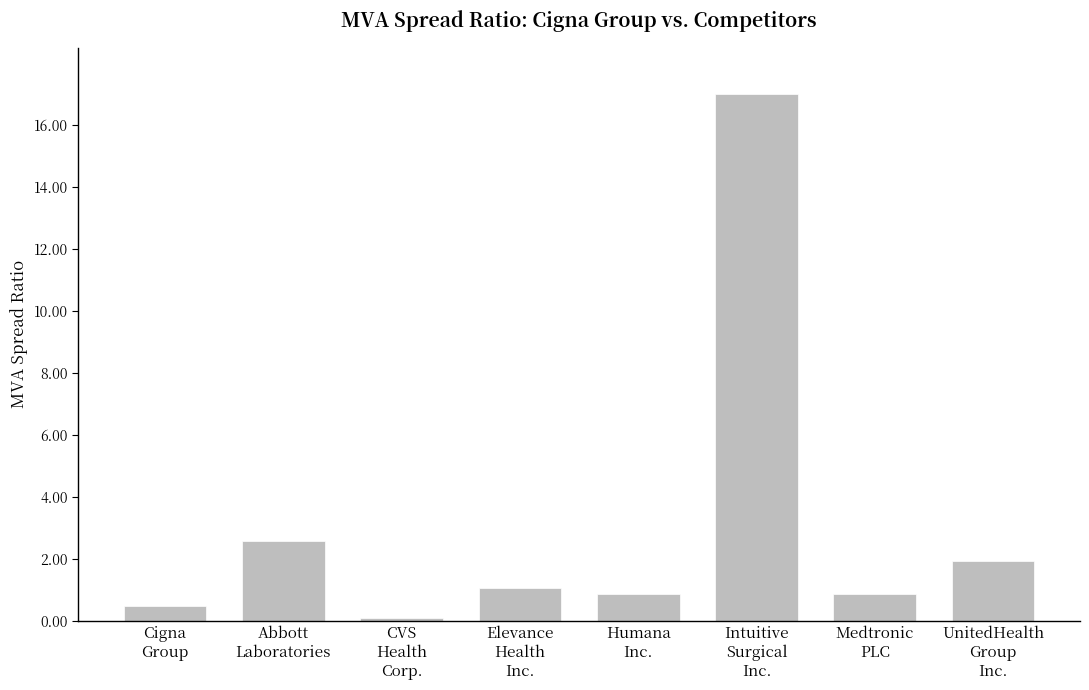

What is the difference between the maximum and minimum values?

16.9